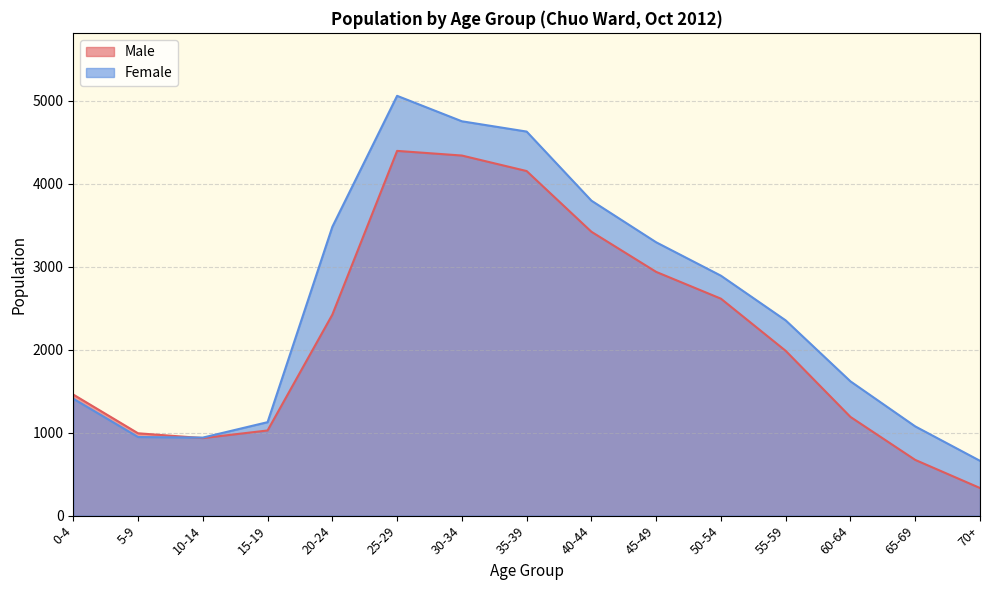

What is the value of the Male point at the 2nd from the left?

993